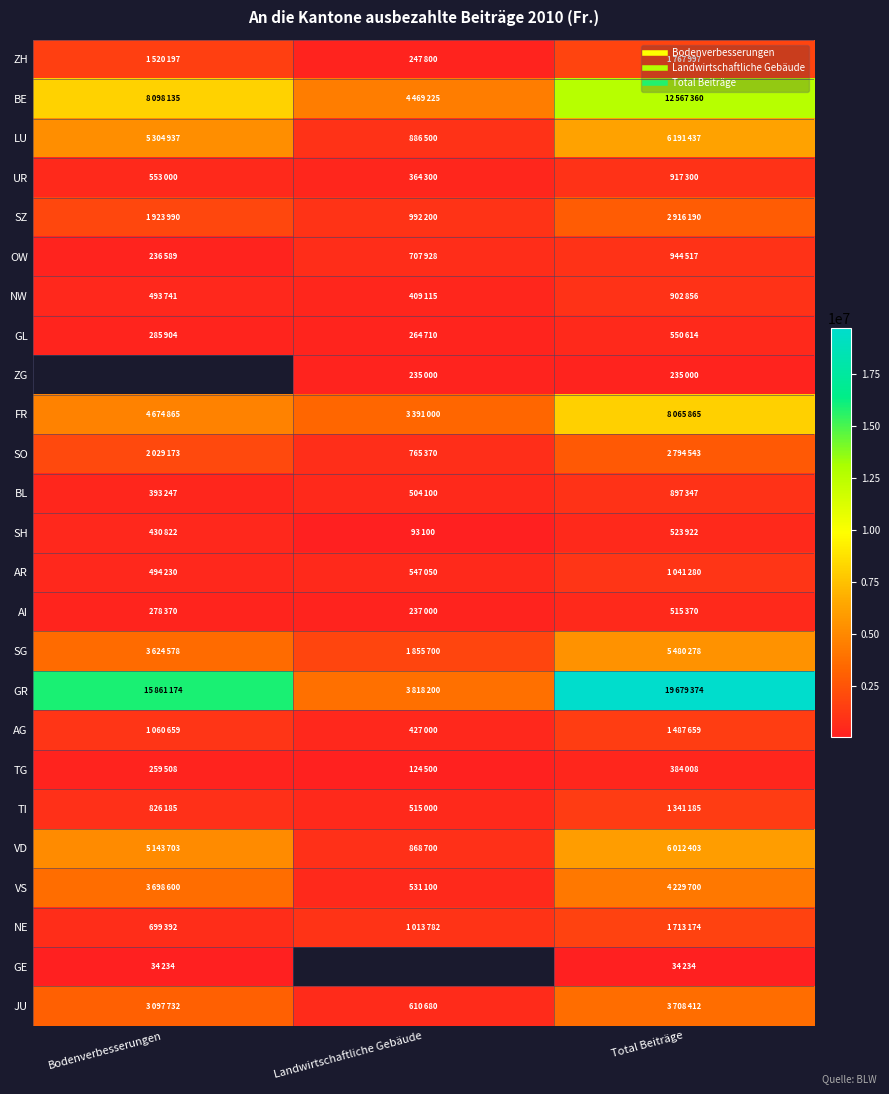

Rank the series at Total Beiträge from lowest to highest value.

GE, ZG, TG, AI, SH, GL, BL, NW, UR, OW, AR, TI, AG, NE, ZH, SO, SZ, JU, VS, SG, VD, LU, FR, BE, GR